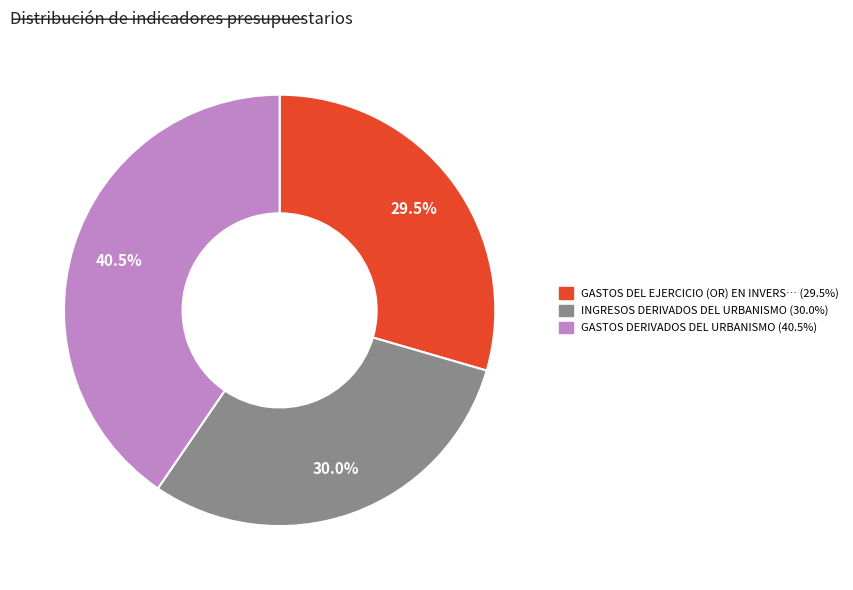

Is there any slice that represents more than half of the pie?

No